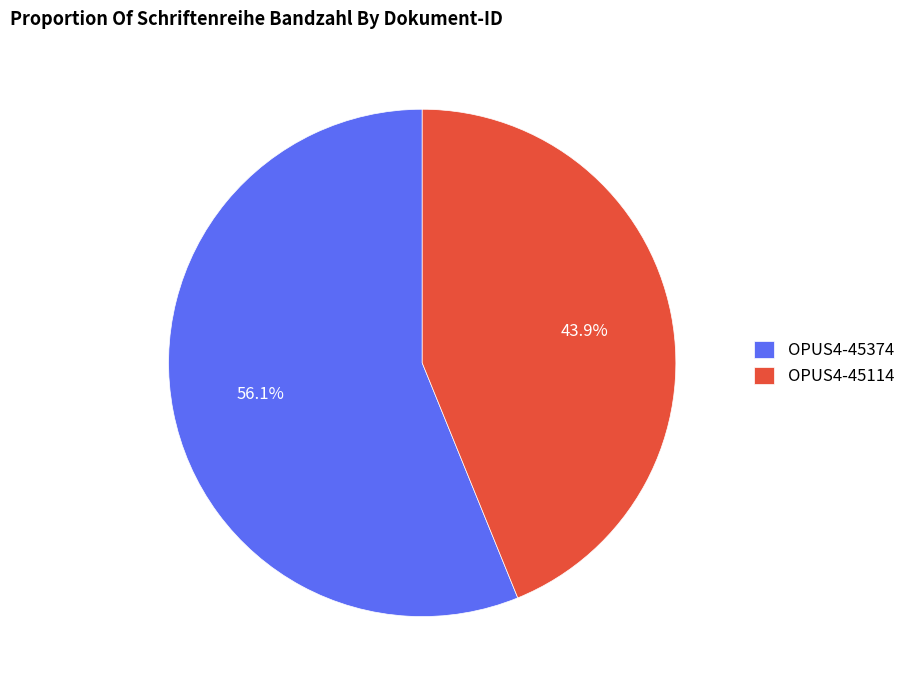

What percentage do OPUS4-45114 and OPUS4-45374 together represent?

100.0%